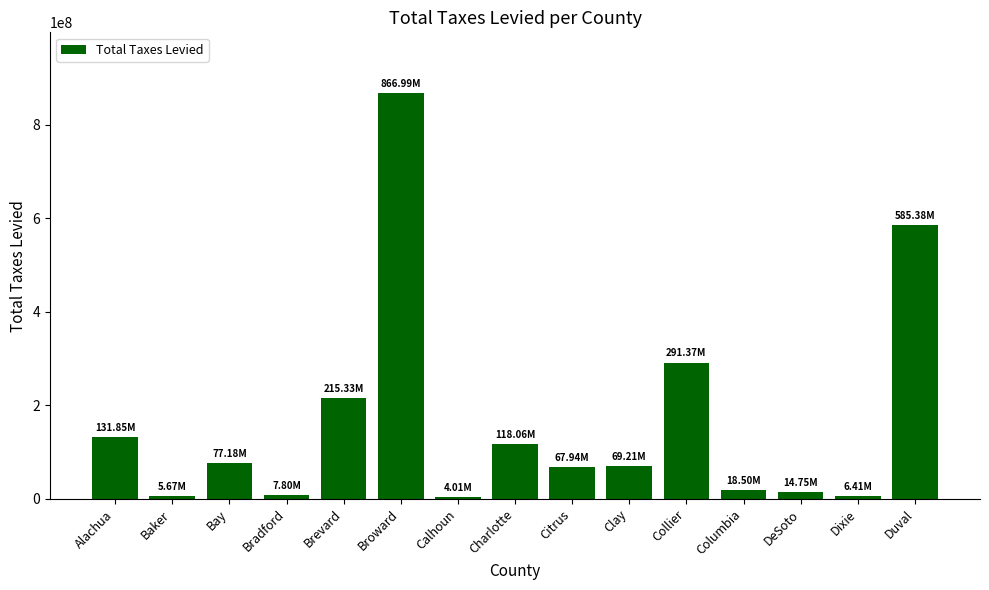

What is the label of the 11th bar from the left?

Collier